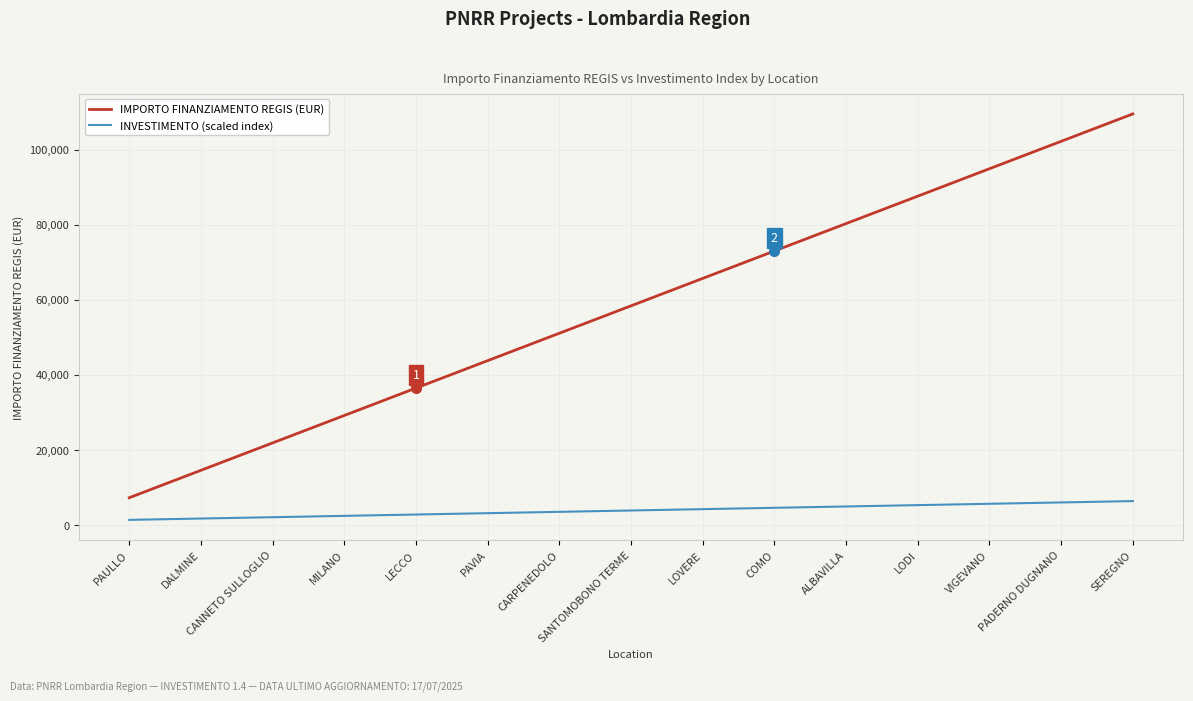

What is the minimum value for IMPORTO FINANZIAMENTO REGIS (EUR)?

7301.0